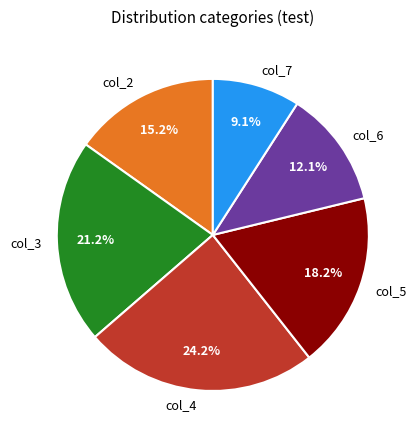

The col_5 slice represents 18% of the pie. True or false?

True